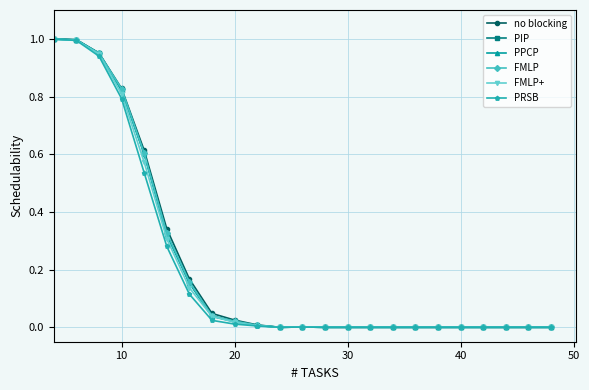

Which series has the widest spread of values?

no blocking